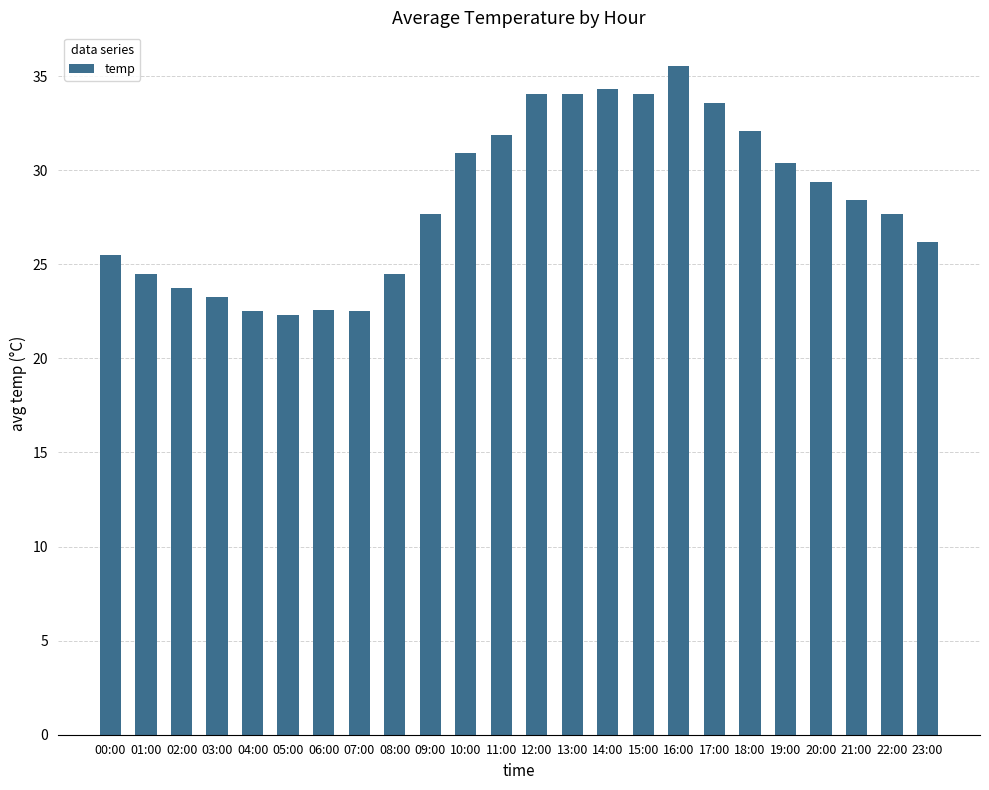

What is the average value?

28.4